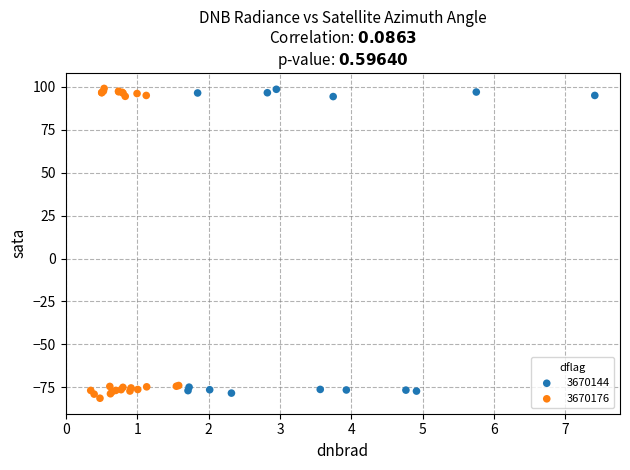

What are all the series names shown in the legend?

3670144, 3670176